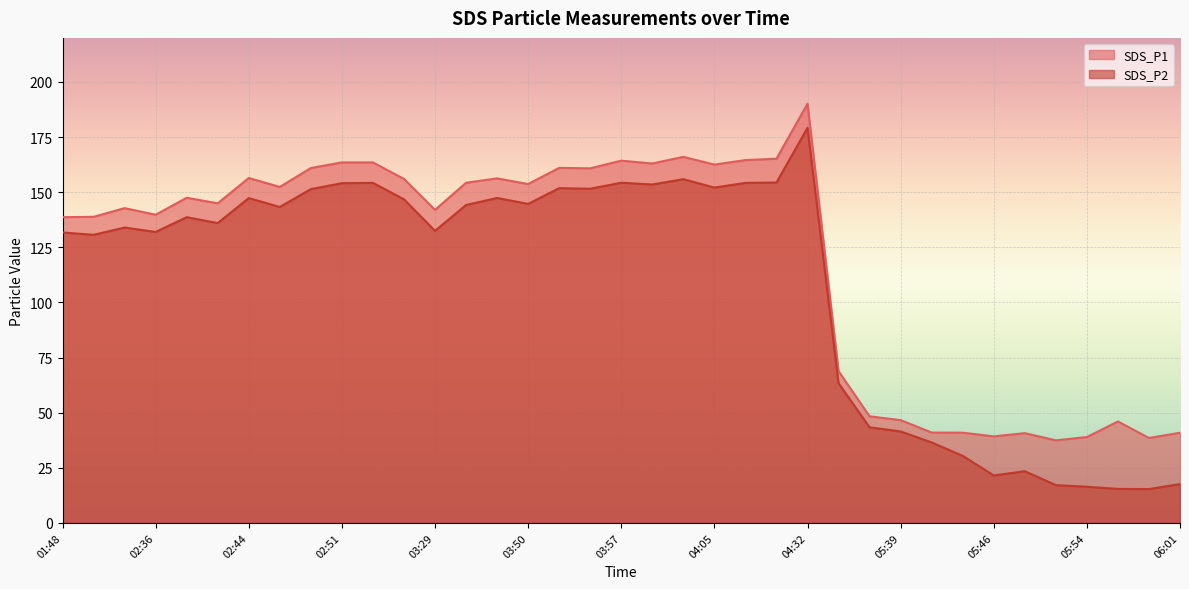

How many lines are shown in the chart?

2